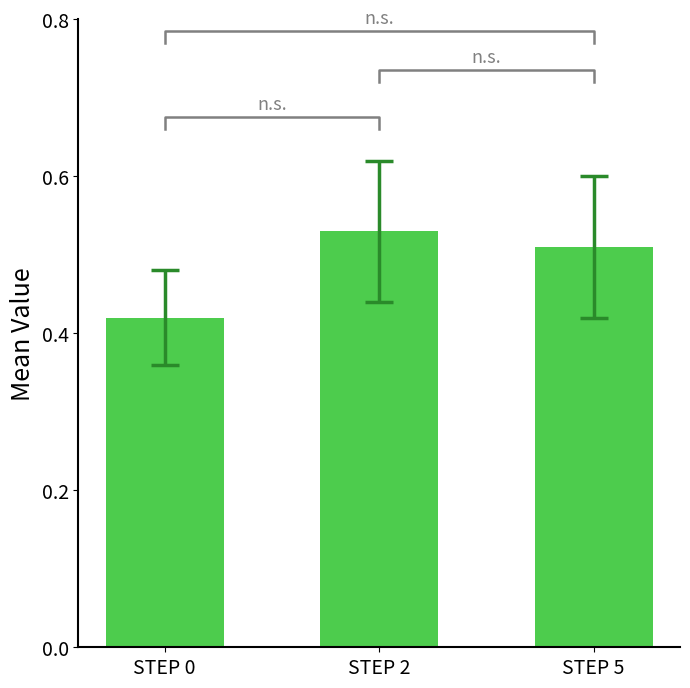

What value does the data have at STEP 0?

0.4